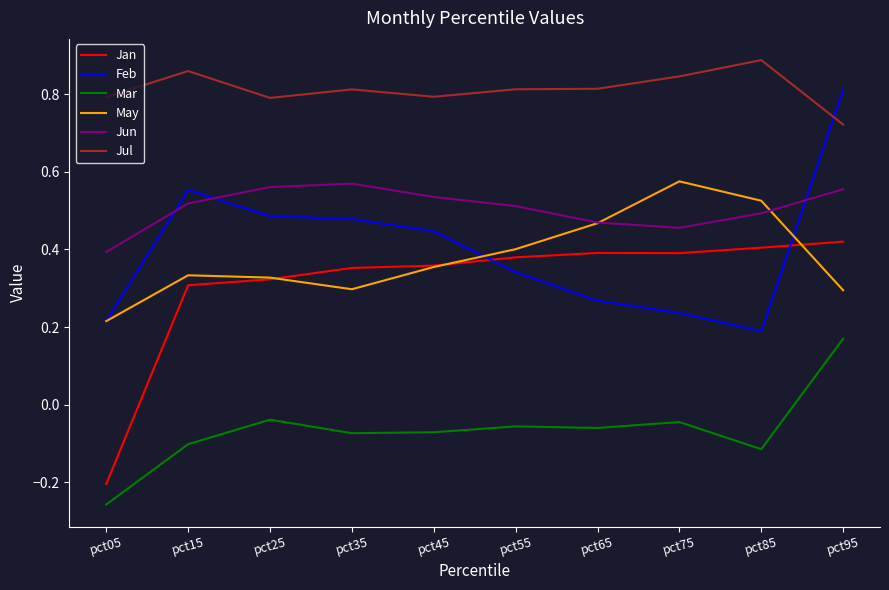

How many distinct data groups are displayed?

6